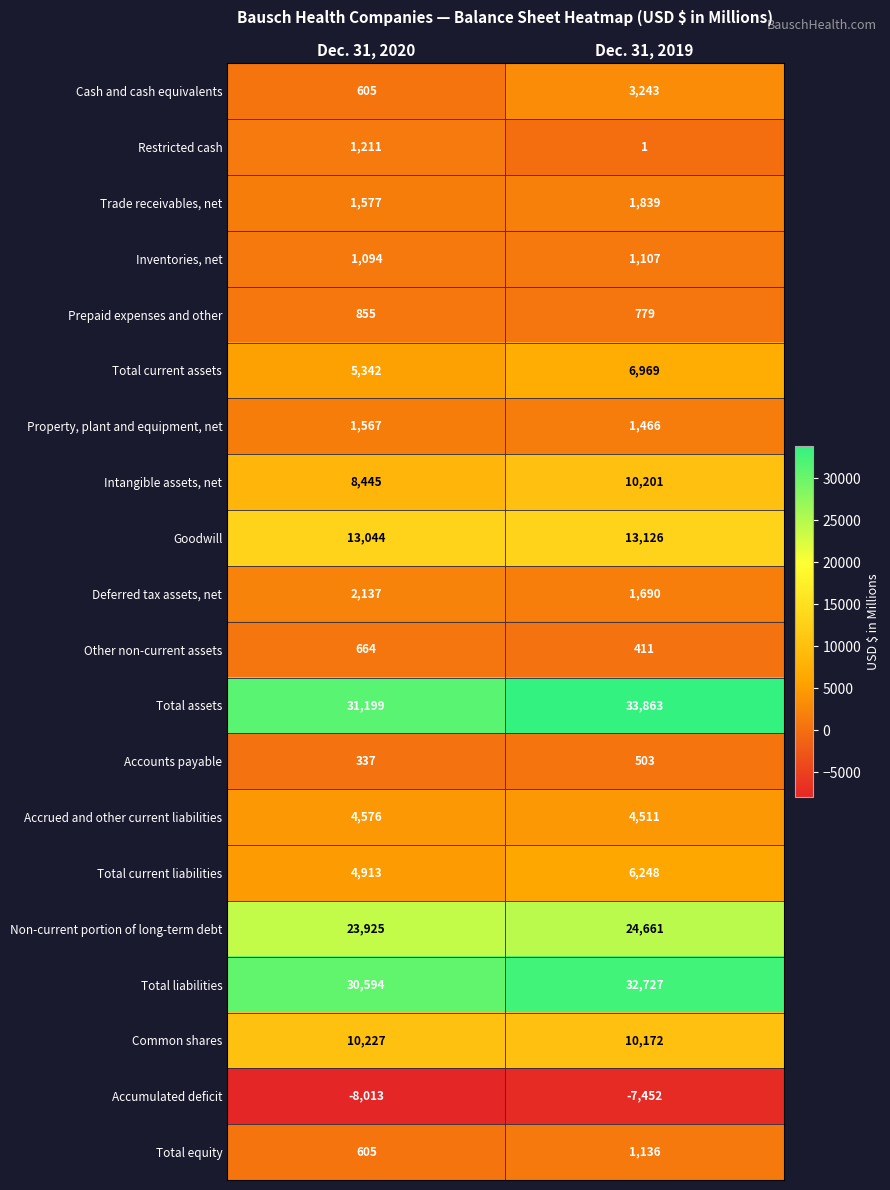

The Accrued and other current liabilities series shows 6358 at Dec. 31, 2020. True or false?

False